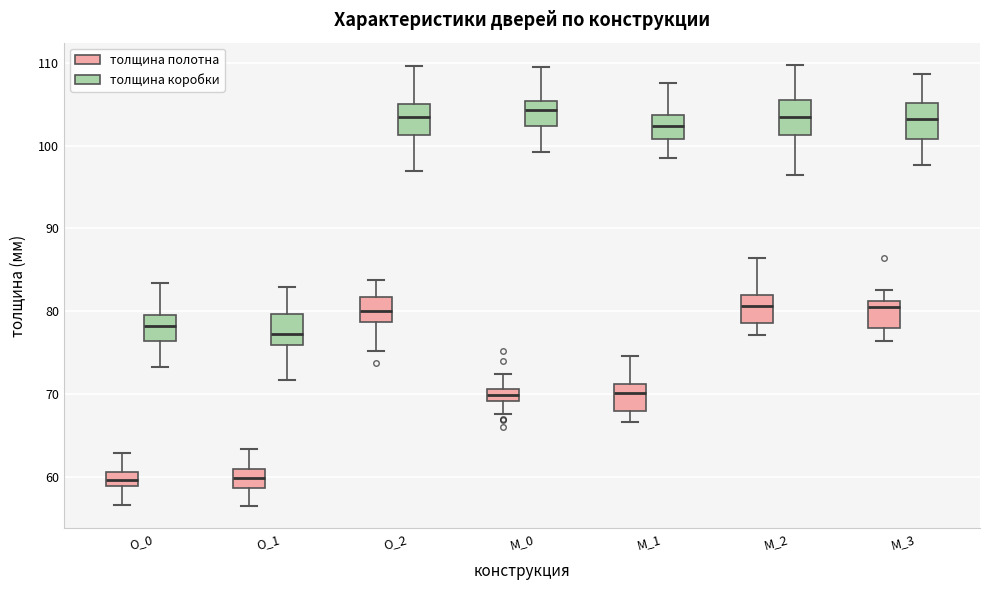

Where is the lower edge of the box for О_0 (толщина коробки) on the y-axis? The values are not printed on the chart, so give them approximately, as read against the axis.

76